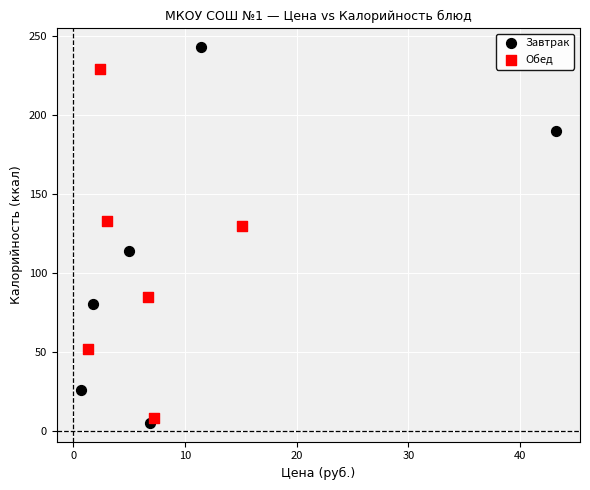

Which series contains the highest Y value?

Завтрак